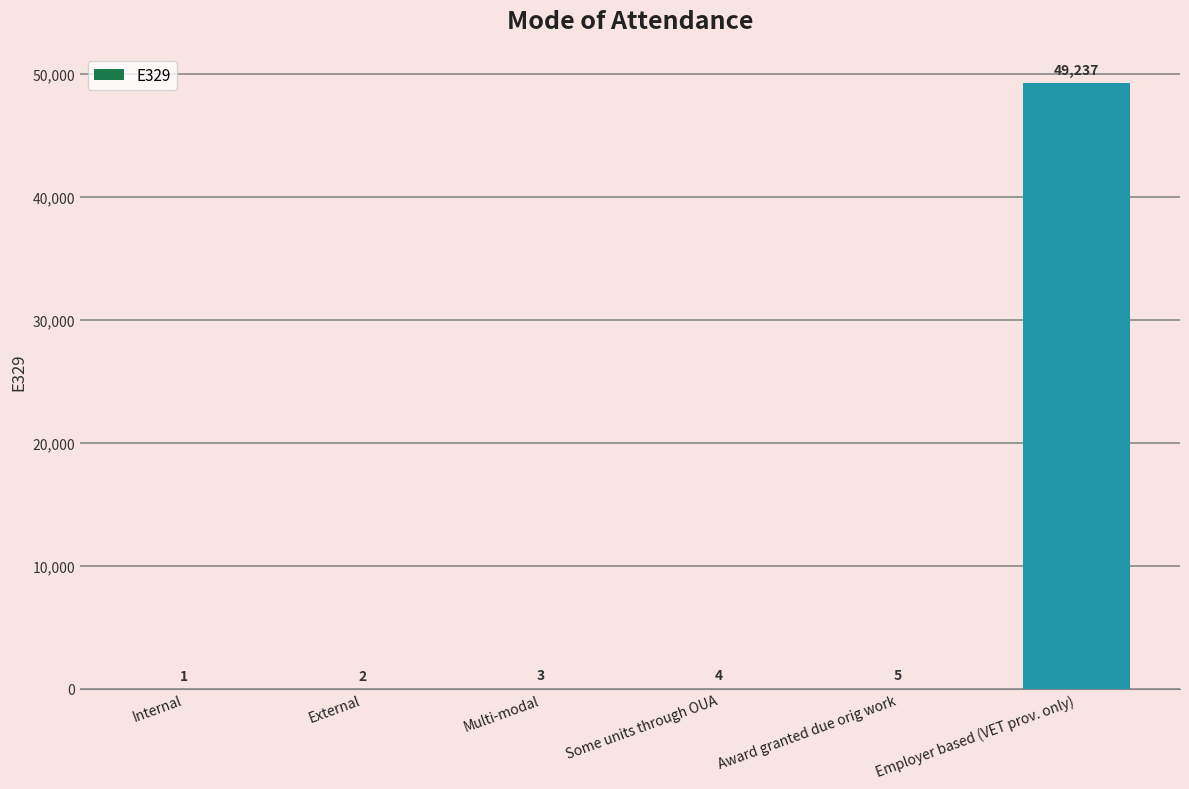

What is the greatest value displayed?

49237